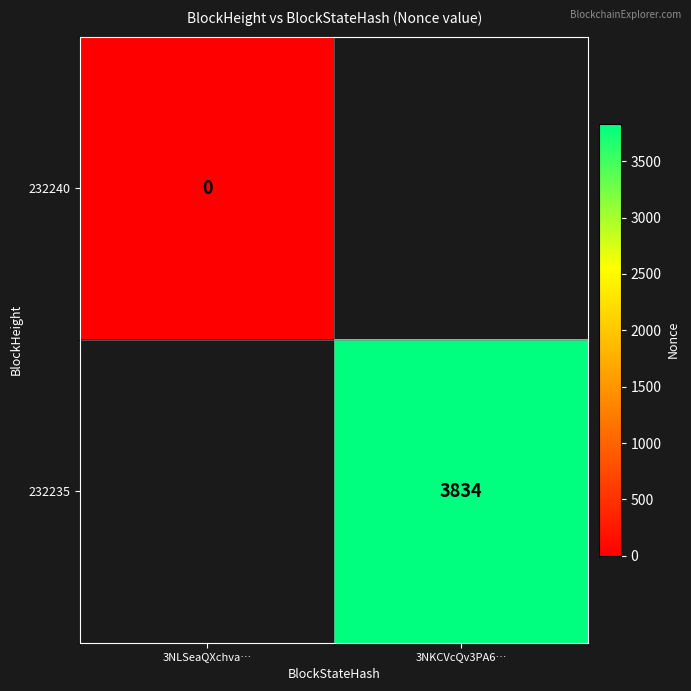

Is the value of 232235 at 3NKCVcQv3PA6… greater than the value of 232240 at 3NLSeaQXchva…?

Yes